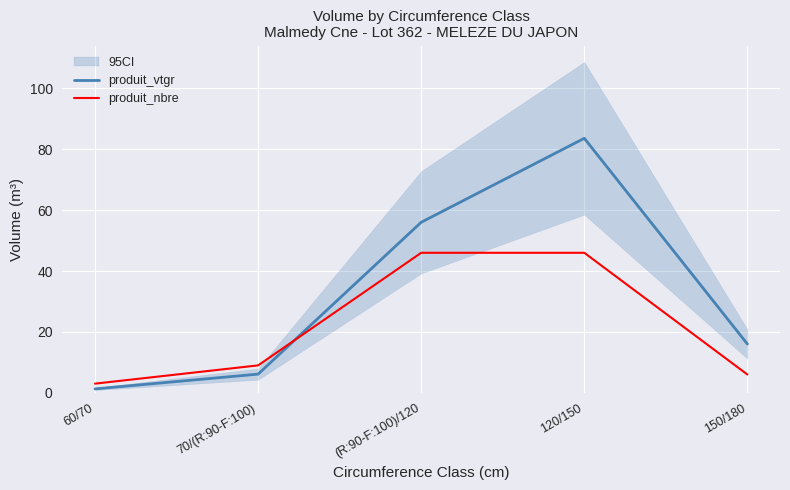

What is the average value of the produit_nbre series?

22.0